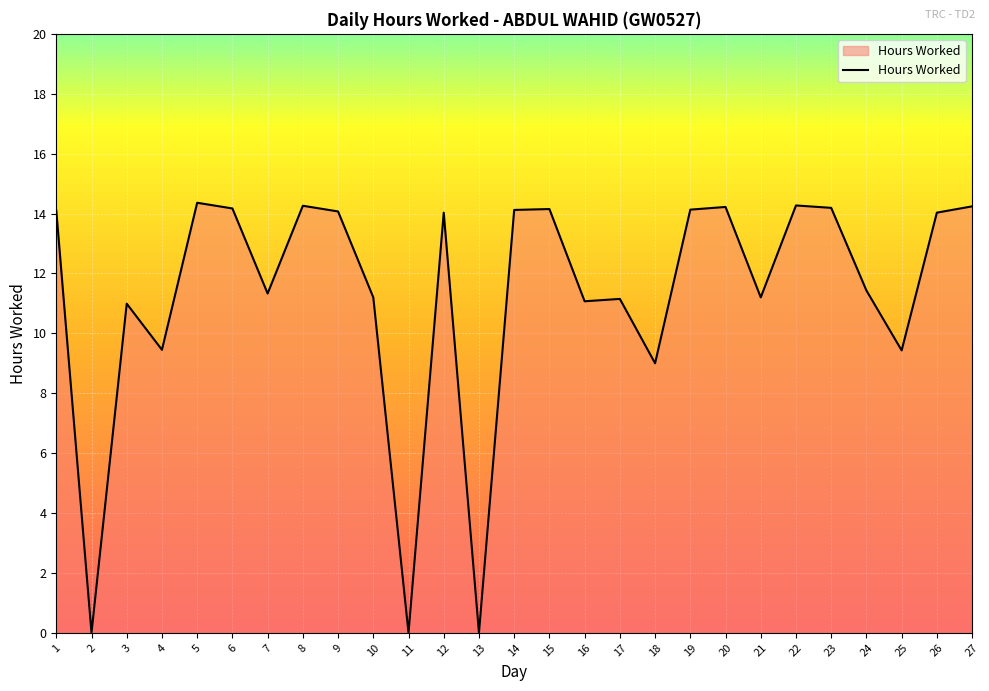

Where is the first local maximum?

3